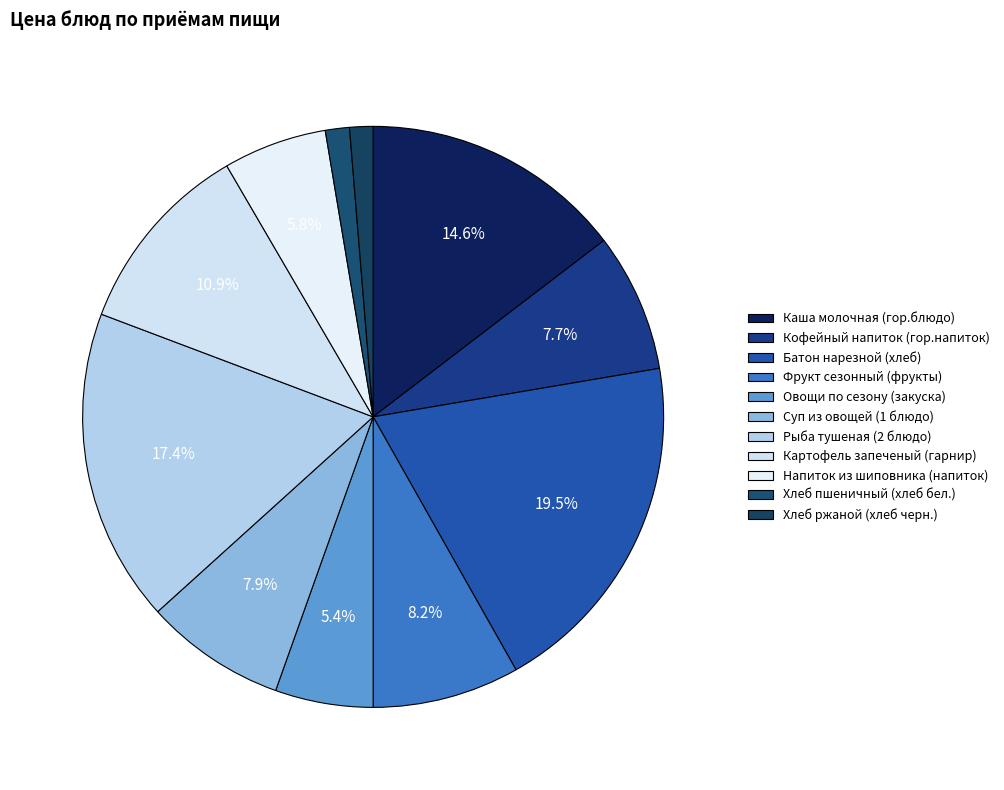

Do Рыба тушеная (2 блюдо) and Кофейный напиток (гор.напиток) together represent more than half of the pie?

No